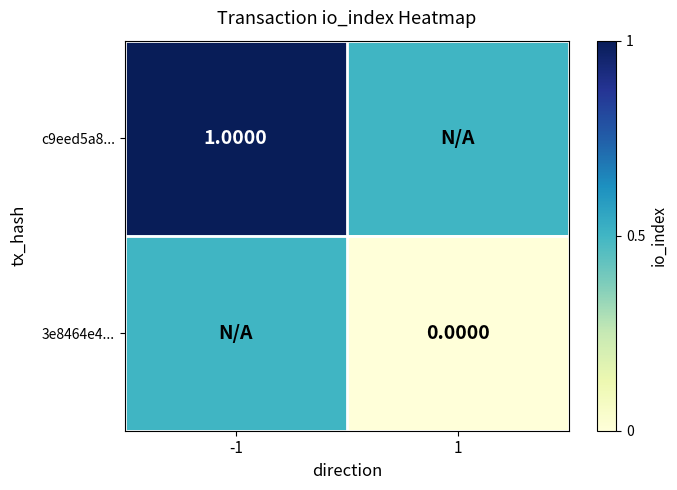

At 1, list the series in order from smallest to largest.

3e8464e4..., c9eed5a8...